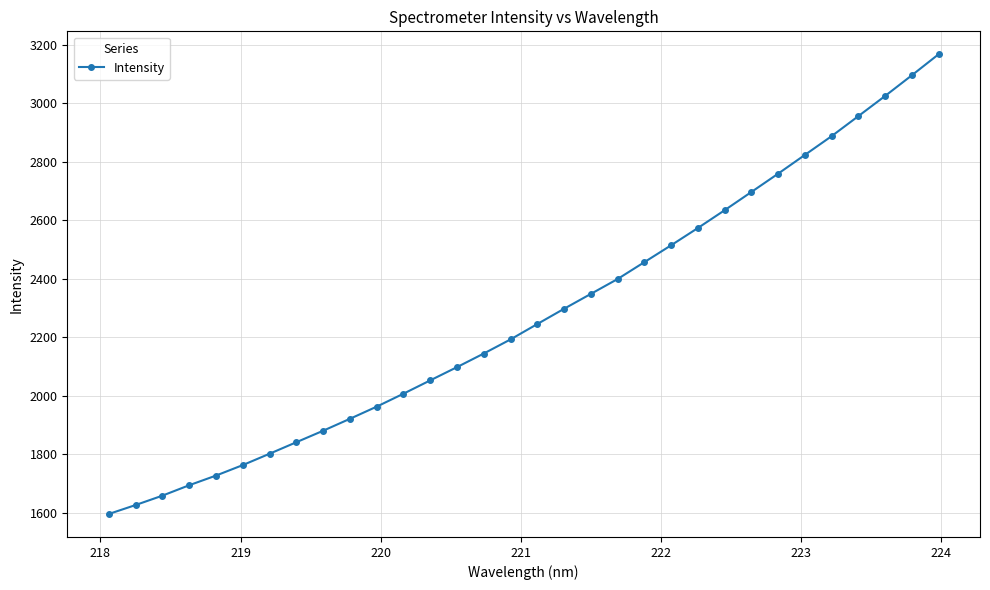

What is the greatest value displayed?

3167.7